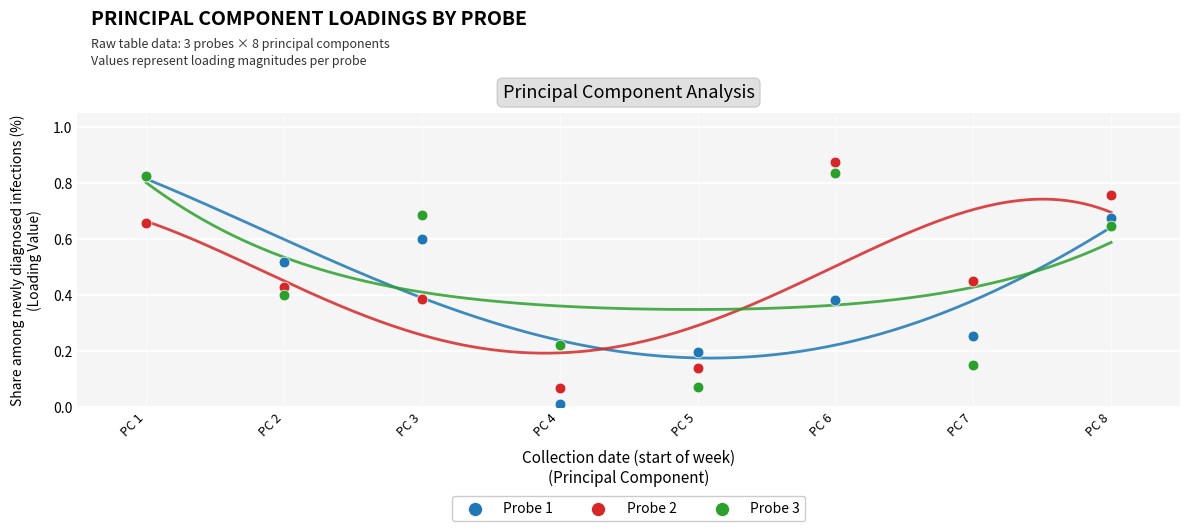

What are all the series names shown in the legend?

Probe 1, Probe 2, Probe 3